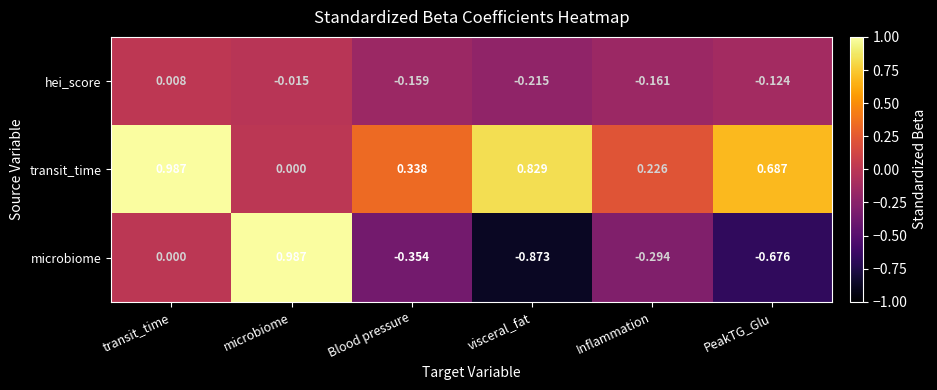

Rank the series at microbiome from highest to lowest value.

microbiome, transit_time, hei_score